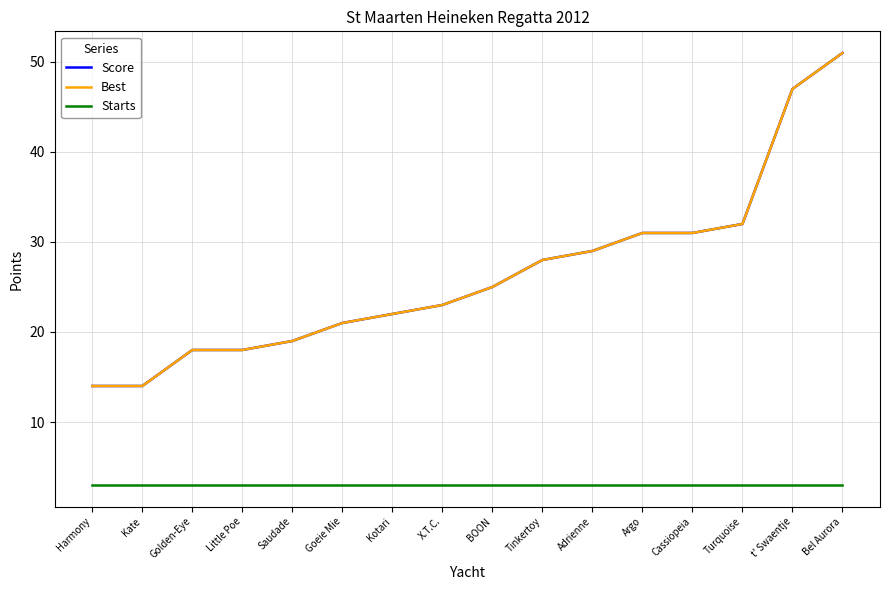

At Adrienne, list the series in order from largest to smallest.

Score, Best, Starts